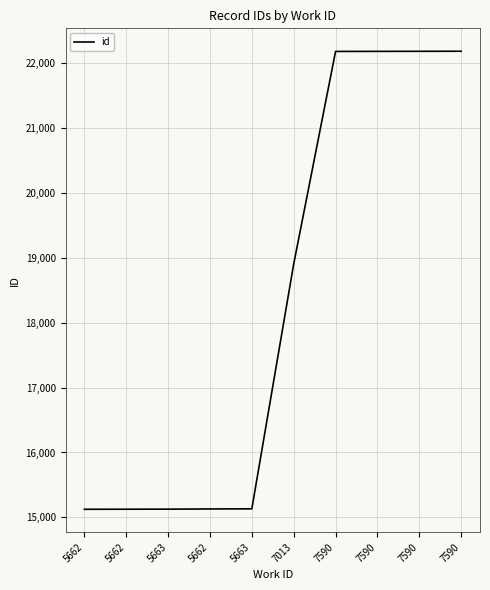

Is this an area chart (filled region under the line)?

No